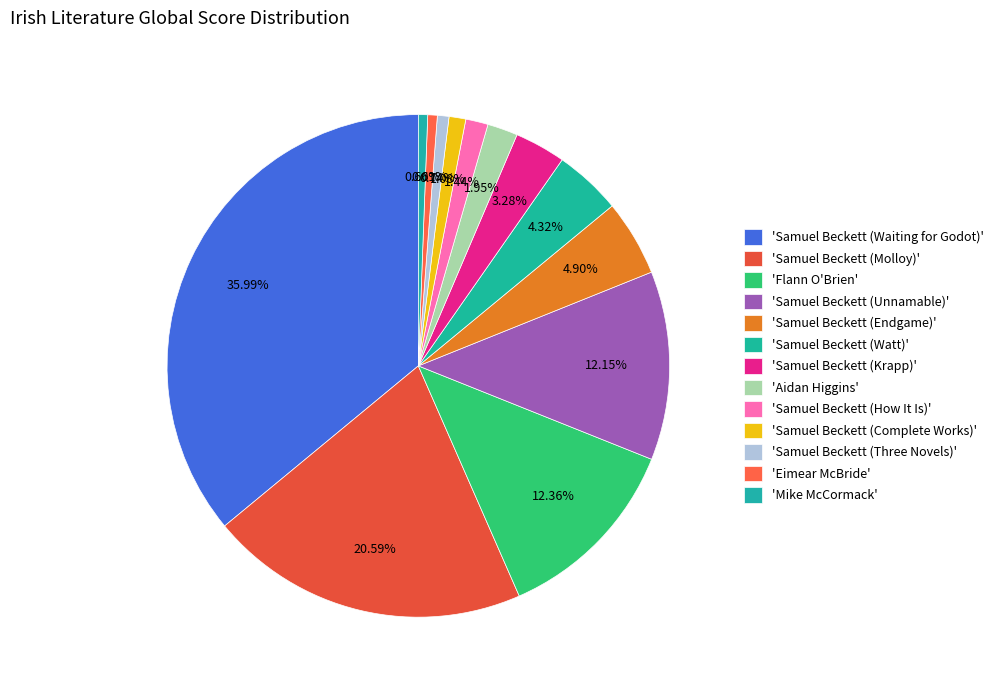

How many segments does this pie chart have?

13